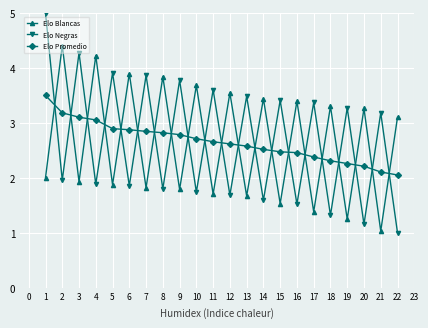

Rank the series by their maximum value, from highest to lowest.

Elo Negras, Elo Blancas, Elo Promedio